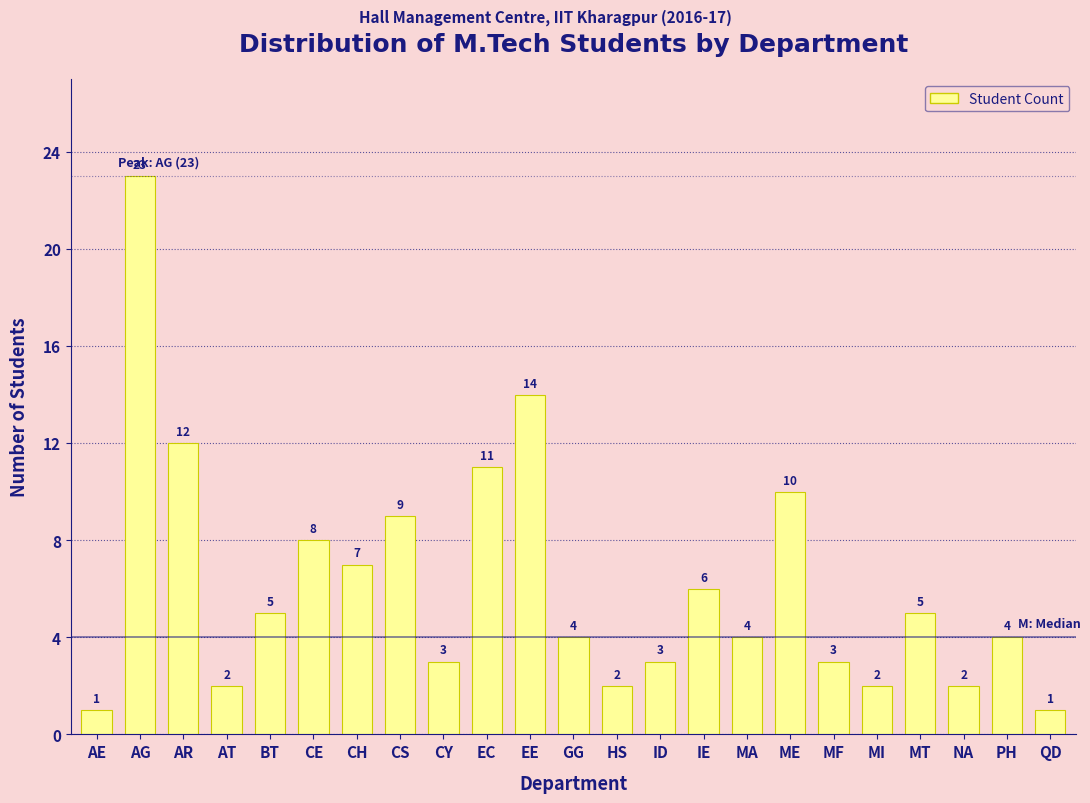

Reading left to right, what are all the values shown in this chart?

AE=1	AG=23	AR=12	AT=2	BT=5	CE=8	CH=7	CS=9	CY=3	EC=11	EE=14	GG=4	HS=2	ID=3	IE=6	MA=4	ME=10	MF=3	MI=2	MT=5	NA=2	PH=4	QD=1